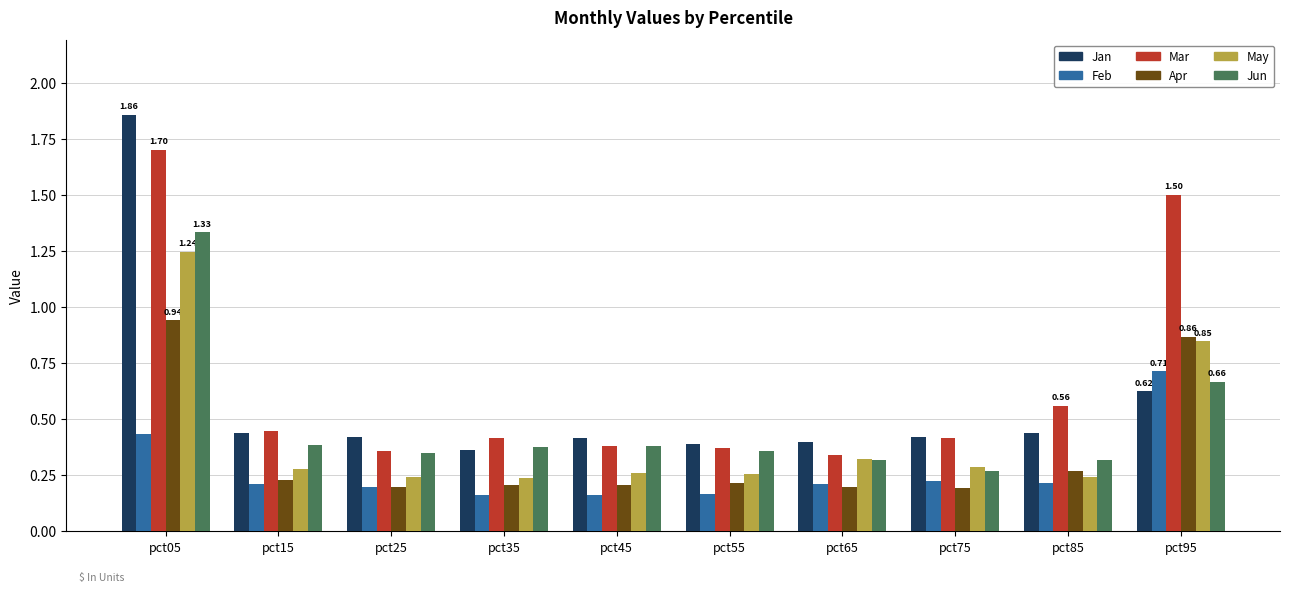

At which category is the sum across all series the highest?

pct05